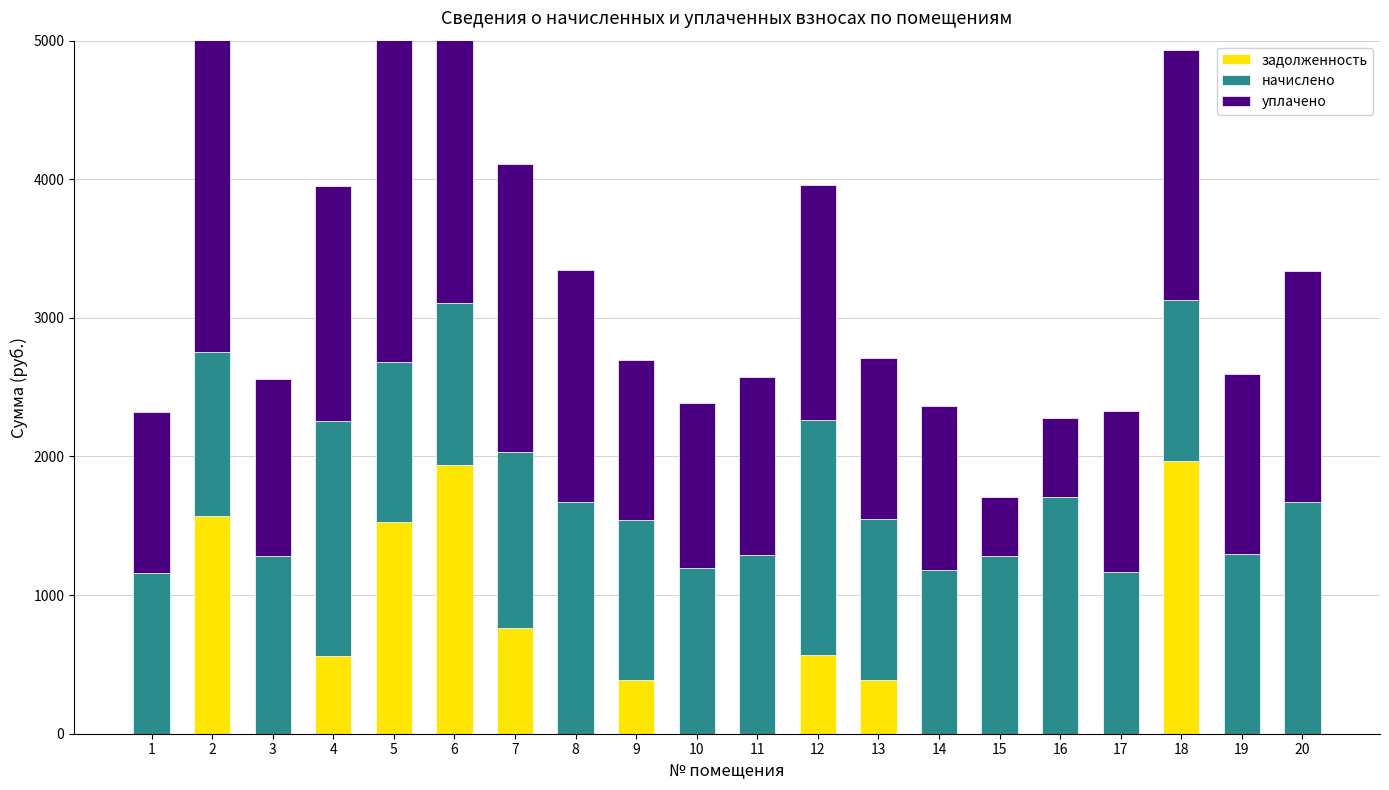

What is the difference between the highest and lowest values at 6?

1941.8